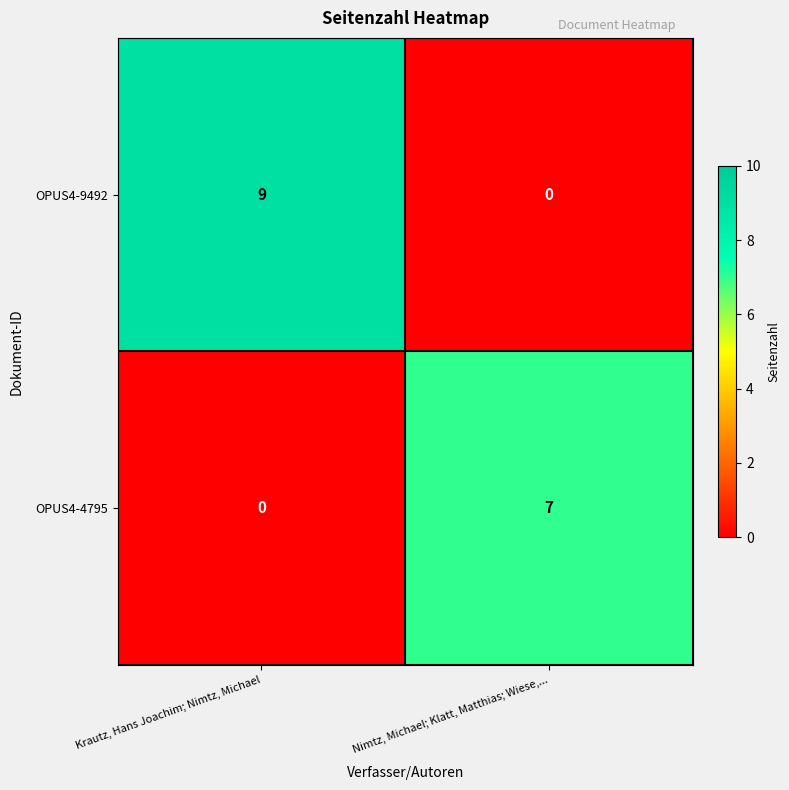

What is the difference between the highest and lowest values at Krautz, Hans Joachim; Nimtz, Michael?

9